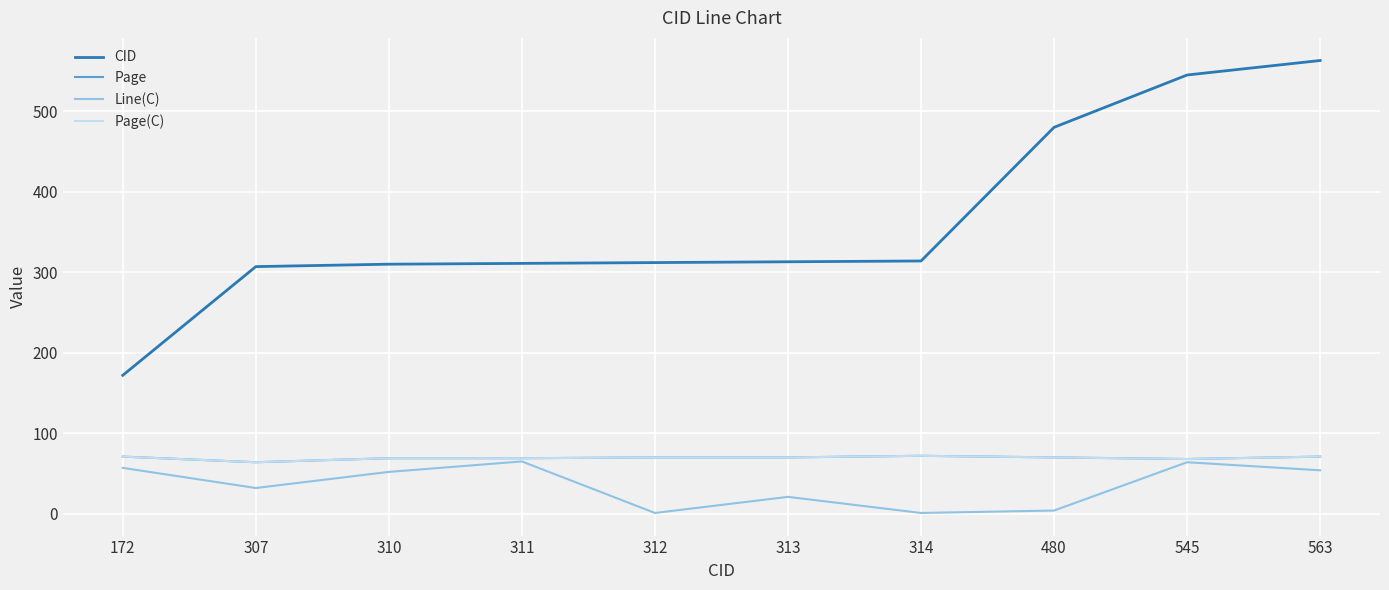

How many lines are shown in the chart?

4